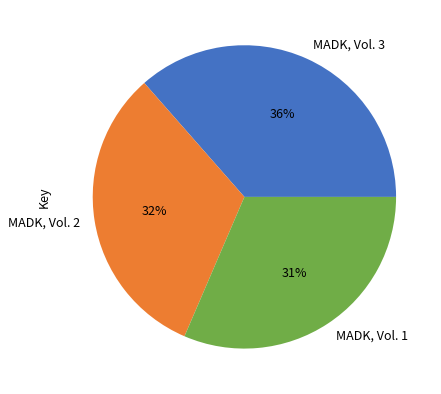

Which category has the smallest portion of the pie?

MADK, Vol. 1